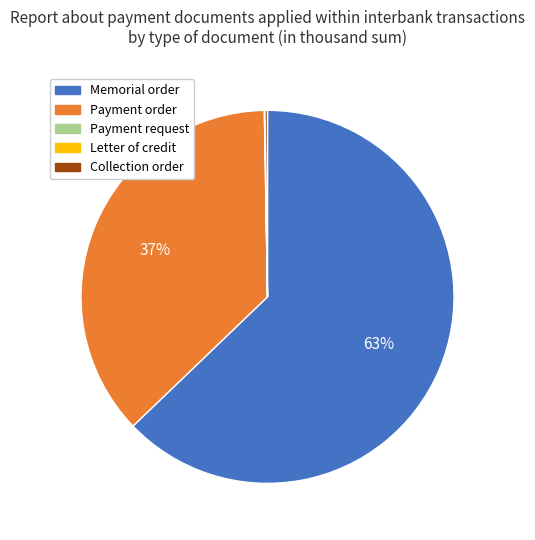

To the nearest percent, what is the difference between the largest and smallest slice percentages?

63%